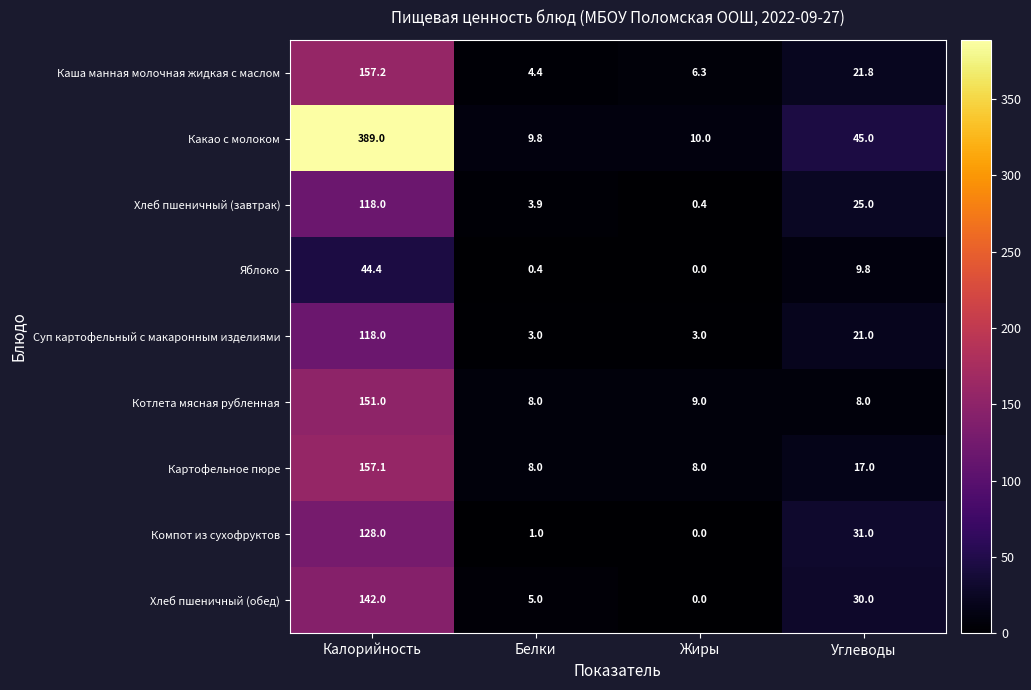

How many data points does each series have?

4